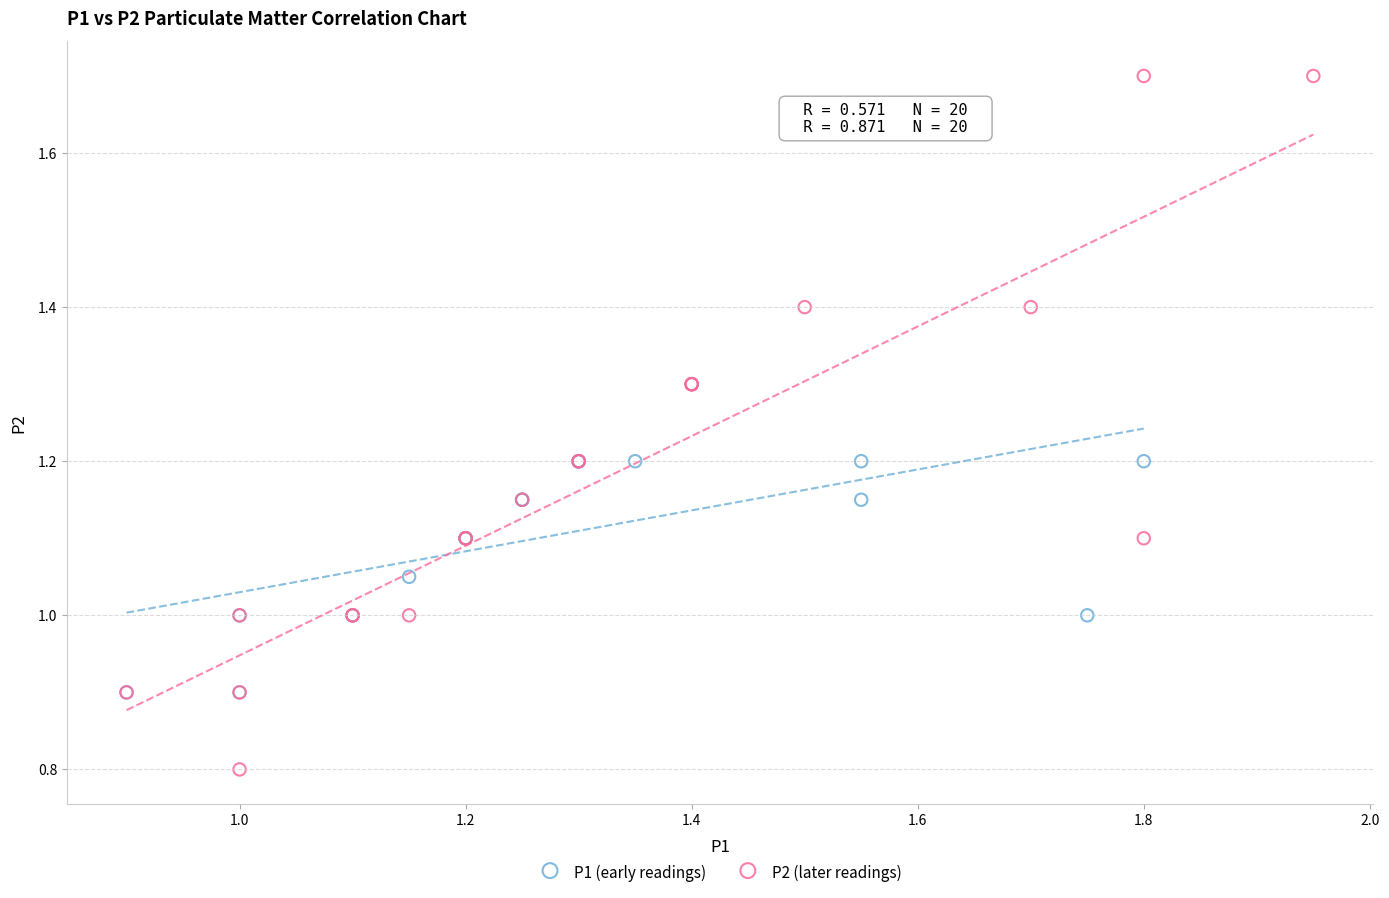

Which series contains the highest Y value?

P2 (later readings)